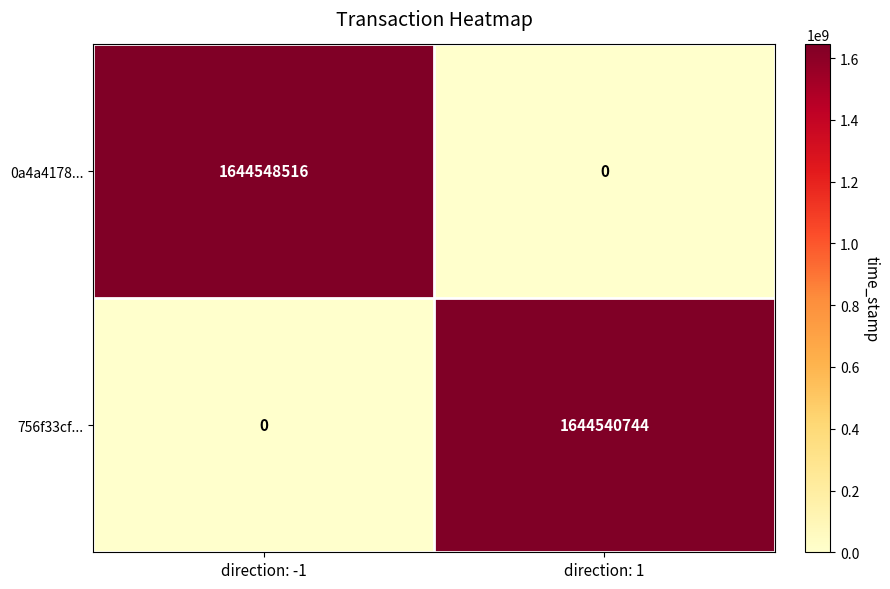

Count the number of categories in the chart.

2